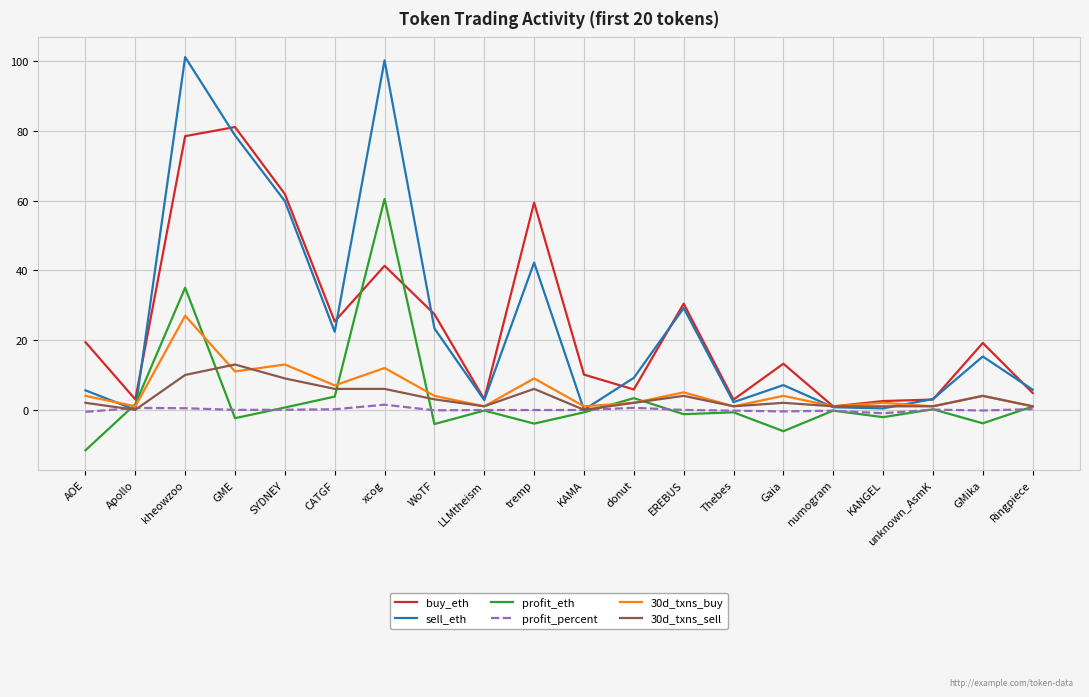

How many lines are shown in the chart?

6